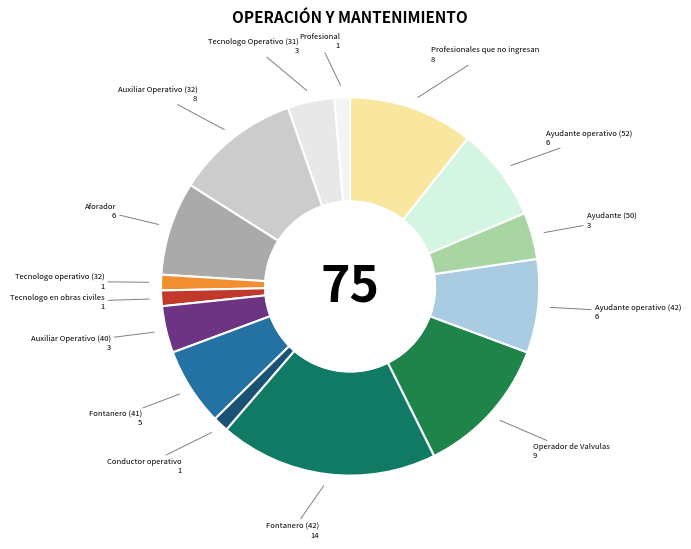

True or false: Profesionales que no ingresan accounts for 1% of the total.

False